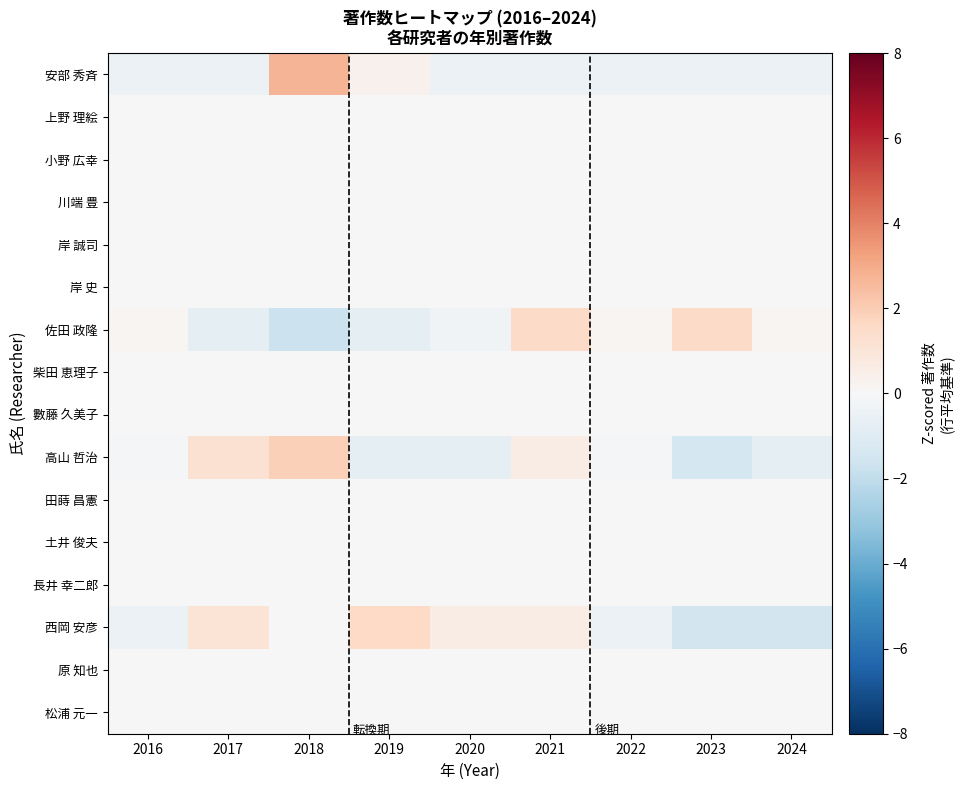

Reading left to right, extract all data points from this chart.

安部 秀斉: 2016=-0.4	2017=-0.4	2018=2.7	2019=0.4	2020=-0.4	2021=-0.4	2022=-0.4	2023=-0.4	2024=-0.4
上野 理絵: 2016=0.0	2017=0.0	2018=0.0	2019=0.0	2020=0.0	2021=0.0	2022=0.0	2023=0.0	2024=0.0
小野 広幸: 2016=0.0	2017=0.0	2018=0.0	2019=0.0	2020=0.0	2021=0.0	2022=0.0	2023=0.0	2024=0.0
川端 豊: 2016=0.0	2017=0.0	2018=0.0	2019=0.0	2020=0.0	2021=0.0	2022=0.0	2023=0.0	2024=0.0
岸 誠司: 2016=0.0	2017=0.0	2018=0.0	2019=0.0	2020=0.0	2021=0.0	2022=0.0	2023=0.0	2024=0.0
岸 史: 2016=0.0	2017=0.0	2018=0.0	2019=0.0	2020=0.0	2021=0.0	2022=0.0	2023=0.0	2024=0.0
佐田 政隆: 2016=0.2	2017=-0.8	2018=-1.7	2019=-0.8	2020=-0.3	2021=1.5	2022=0.2	2023=1.5	2024=0.2
柴田 恵理子: 2016=0.0	2017=0.0	2018=0.0	2019=0.0	2020=0.0	2021=0.0	2022=0.0	2023=0.0	2024=0.0
數藤 久美子: 2016=0.0	2017=0.0	2018=0.0	2019=0.0	2020=0.0	2021=0.0	2022=0.0	2023=0.0	2024=0.0
高山 哲治: 2016=-0.1	2017=1.2	2018=1.9	2019=-0.7	2020=-0.7	2021=0.6	2022=-0.1	2023=-1.4	2024=-0.7
田蒔 昌憲: 2016=0.0	2017=0.0	2018=0.0	2019=0.0	2020=0.0	2021=0.0	2022=0.0	2023=0.0	2024=0.0
土井 俊夫: 2016=0.0	2017=0.0	2018=0.0	2019=0.0	2020=0.0	2021=0.0	2022=0.0	2023=0.0	2024=0.0
長井 幸二郎: 2016=0.0	2017=0.0	2018=0.0	2019=0.0	2020=0.0	2021=0.0	2022=0.0	2023=0.0	2024=0.0
西岡 安彦: 2016=-0.5	2017=1.1	2018=0.1	2019=1.6	2020=0.6	2021=0.6	2022=-0.5	2023=-1.5	2024=-1.5
原 知也: 2016=0.0	2017=0.0	2018=0.0	2019=0.0	2020=0.0	2021=0.0	2022=0.0	2023=0.0	2024=0.0
松浦 元一: 2016=0.0	2017=0.0	2018=0.0	2019=0.0	2020=0.0	2021=0.0	2022=0.0	2023=0.0	2024=0.0